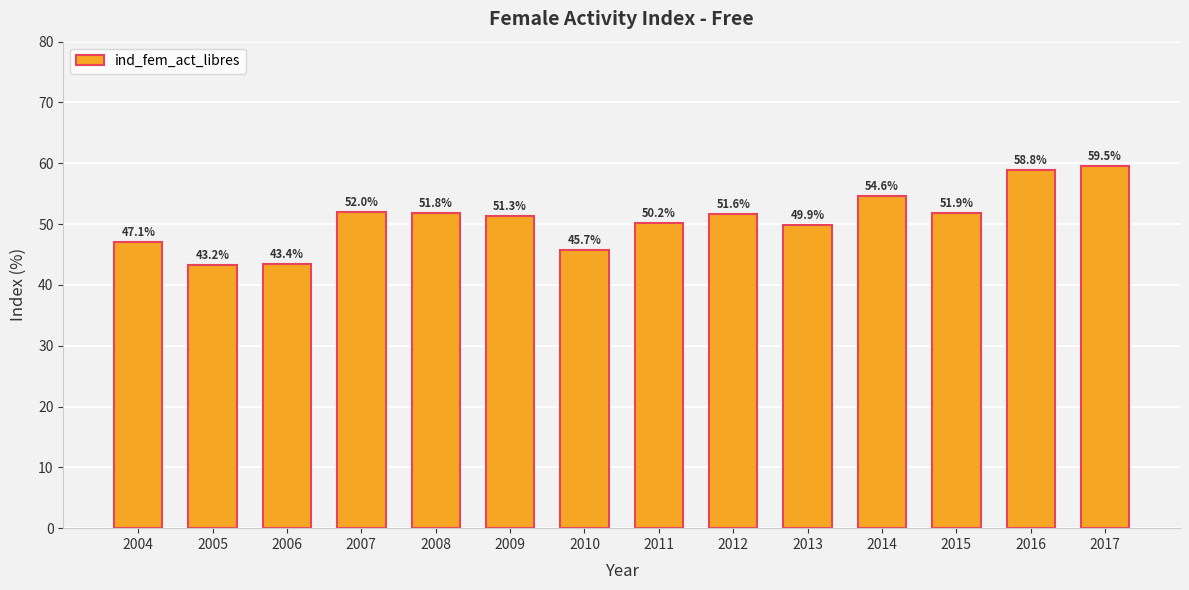

At which label is the value closest to 51?

2009